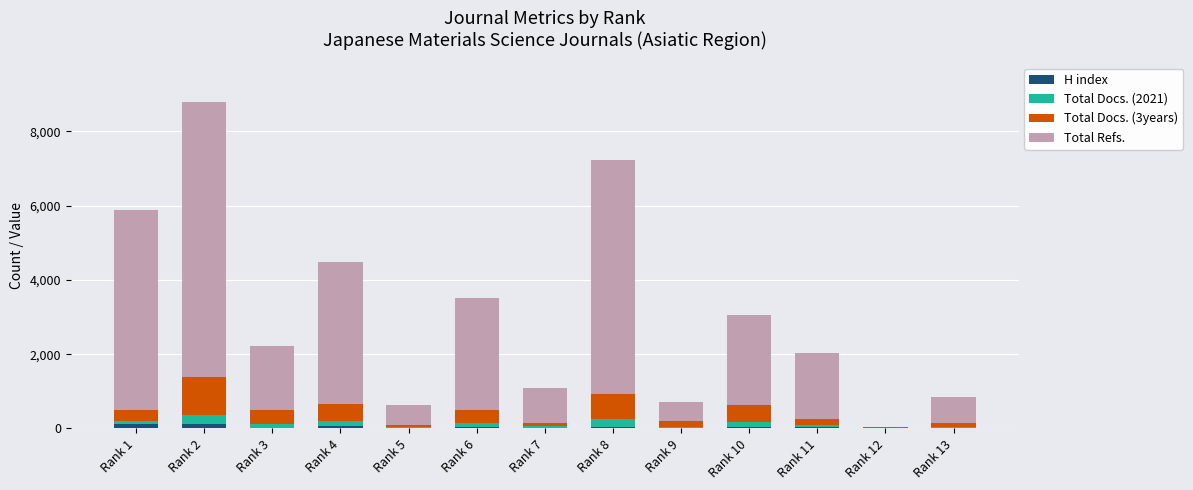

At which category is the sum across all series the highest?

Rank 2